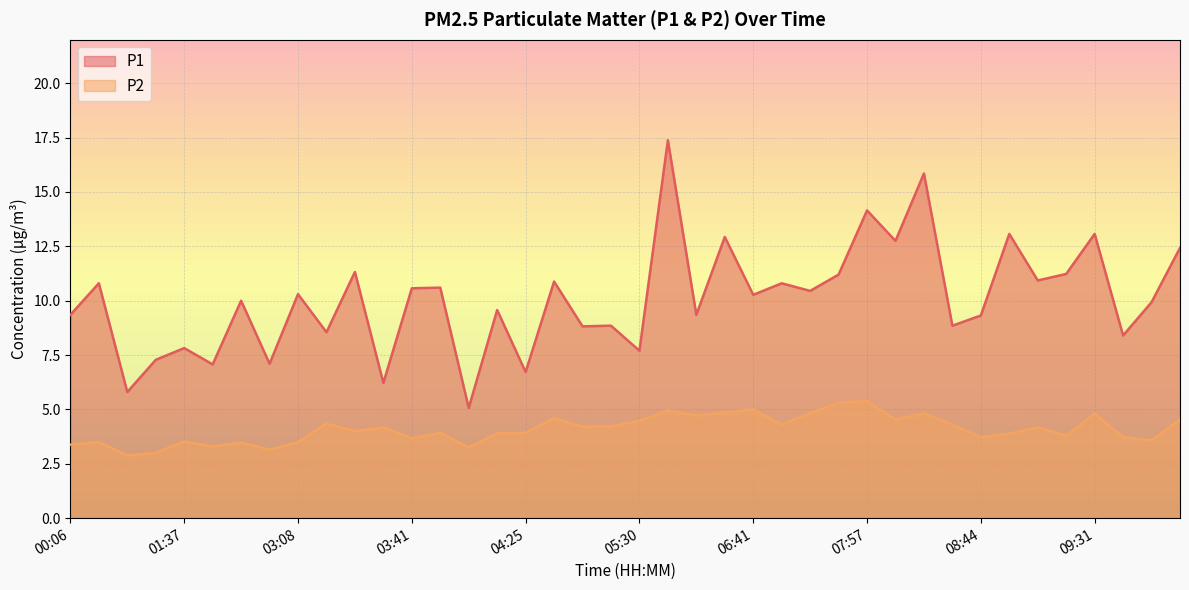

Reading left to right, list all the values displayed in this chart.

P1: 00:06=9.3	00:22=10.8	00:52=5.8	01:07=7.3	01:37=7.8	01:53=7.1	02:23=10.0	02:39=7.1	03:08=10.3	03:10=8.6	03:23=11.3	03:39=6.2	03:41=10.6	03:44=10.6	03:53=5.1	04:09=9.6	04:25=6.7	04:41=10.9	05:26=8.8	05:28=8.8	05:30=7.7	05:40=17.4	05:55=9.3	06:11=12.9	06:41=10.3	06:56=10.8	07:12=10.4	07:41=11.2	07:57=14.2	08:00=12.8	08:12=15.8	08:28=8.8	08:44=9.3	08:56=13.1	09:12=10.9	09:28=11.2	09:31=13.1	09:43=8.4	09:59=9.9	10:28=12.4
P2: 00:06=3.4	00:22=3.5	00:52=2.9	01:07=3.0	01:37=3.5	01:53=3.3	02:23=3.5	02:39=3.1	03:08=3.5	03:10=4.3	03:23=4.0	03:39=4.2	03:41=3.7	03:44=3.9	03:53=3.2	04:09=3.9	04:25=3.9	04:41=4.6	05:26=4.2	05:28=4.2	05:30=4.5	05:40=5.0	05:55=4.7	06:11=4.8	06:41=5.0	06:56=4.3	07:12=4.8	07:41=5.3	07:57=5.4	08:00=4.5	08:12=4.8	08:28=4.3	08:44=3.7	08:56=3.9	09:12=4.2	09:28=3.8	09:31=4.8	09:43=3.7	09:59=3.6	10:28=4.5